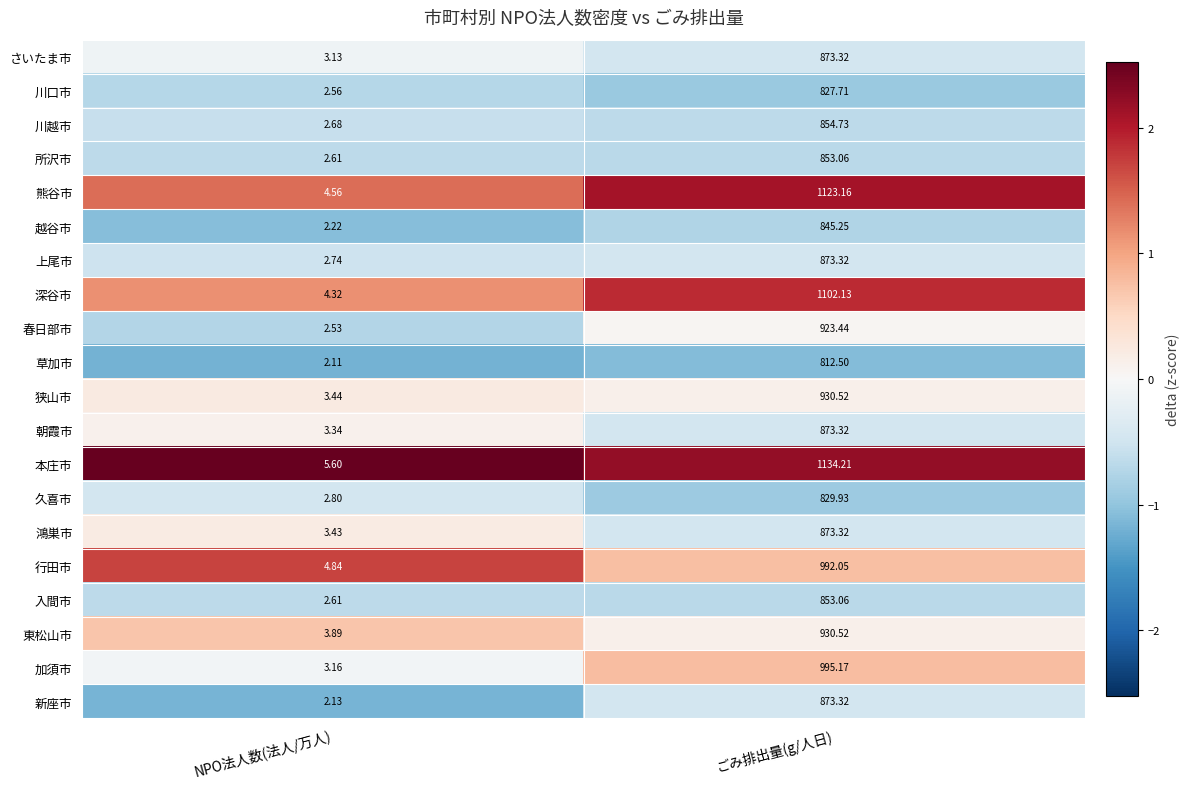

Which category has the lowest value in the 川越市 series?

NPO法人数(法人/万人)